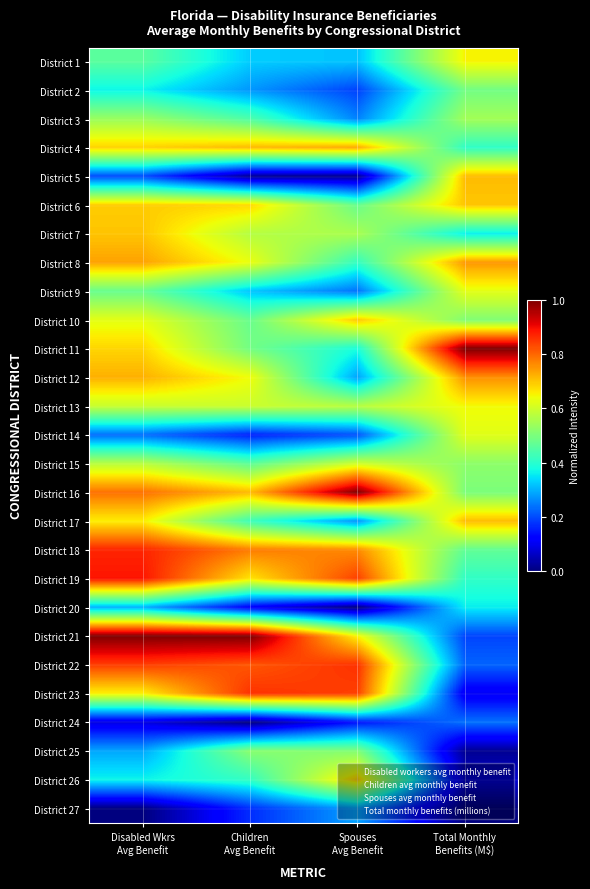

Reading right to left, what are all the values shown in this chart?

District 1: Total Monthly
Benefits (M$)=0.7	Spouses
Avg Benefit=0.3	Children
Avg Benefit=0.3	Disabled Wkrs
Avg Benefit=0.5
District 2: Total Monthly
Benefits (M$)=0.5	Spouses
Avg Benefit=0.2	Children
Avg Benefit=0.3	Disabled Wkrs
Avg Benefit=0.4
District 3: Total Monthly
Benefits (M$)=0.5	Spouses
Avg Benefit=0.3	Children
Avg Benefit=0.4	Disabled Wkrs
Avg Benefit=0.5
District 4: Total Monthly
Benefits (M$)=0.4	Spouses
Avg Benefit=0.7	Children
Avg Benefit=0.7	Disabled Wkrs
Avg Benefit=0.7
District 5: Total Monthly
Benefits (M$)=0.7	Spouses
Avg Benefit=0.0	Children
Avg Benefit=0.0	Disabled Wkrs
Avg Benefit=0.2
District 6: Total Monthly
Benefits (M$)=0.7	Spouses
Avg Benefit=0.5	Children
Avg Benefit=0.7	Disabled Wkrs
Avg Benefit=0.7
District 7: Total Monthly
Benefits (M$)=0.4	Spouses
Avg Benefit=0.6	Children
Avg Benefit=0.6	Disabled Wkrs
Avg Benefit=0.7
District 8: Total Monthly
Benefits (M$)=0.7	Spouses
Avg Benefit=0.4	Children
Avg Benefit=0.6	Disabled Wkrs
Avg Benefit=0.7
District 9: Total Monthly
Benefits (M$)=0.6	Spouses
Avg Benefit=0.2	Children
Avg Benefit=0.3	Disabled Wkrs
Avg Benefit=0.5
District 10: Total Monthly
Benefits (M$)=0.5	Spouses
Avg Benefit=0.7	Children
Avg Benefit=0.5	Disabled Wkrs
Avg Benefit=0.6
District 11: Total Monthly
Benefits (M$)=1.0	Spouses
Avg Benefit=0.4	Children
Avg Benefit=0.5	Disabled Wkrs
Avg Benefit=0.7
District 12: Total Monthly
Benefits (M$)=0.8	Spouses
Avg Benefit=0.3	Children
Avg Benefit=0.6	Disabled Wkrs
Avg Benefit=0.7
District 13: Total Monthly
Benefits (M$)=0.6	Spouses
Avg Benefit=0.6	Children
Avg Benefit=0.6	Disabled Wkrs
Avg Benefit=0.6
District 14: Total Monthly
Benefits (M$)=0.6	Spouses
Avg Benefit=0.2	Children
Avg Benefit=0.2	Disabled Wkrs
Avg Benefit=0.2
District 15: Total Monthly
Benefits (M$)=0.5	Spouses
Avg Benefit=0.6	Children
Avg Benefit=0.5	Disabled Wkrs
Avg Benefit=0.6
District 16: Total Monthly
Benefits (M$)=0.5	Spouses
Avg Benefit=1.0	Children
Avg Benefit=0.7	Disabled Wkrs
Avg Benefit=0.8
District 17: Total Monthly
Benefits (M$)=0.7	Spouses
Avg Benefit=0.3	Children
Avg Benefit=0.4	Disabled Wkrs
Avg Benefit=0.7
District 18: Total Monthly
Benefits (M$)=0.5	Spouses
Avg Benefit=0.8	Children
Avg Benefit=0.8	Disabled Wkrs
Avg Benefit=0.9
District 19: Total Monthly
Benefits (M$)=0.4	Spouses
Avg Benefit=0.8	Children
Avg Benefit=0.7	Disabled Wkrs
Avg Benefit=0.9
District 20: Total Monthly
Benefits (M$)=0.4	Spouses
Avg Benefit=0.0	Children
Avg Benefit=0.1	Disabled Wkrs
Avg Benefit=0.3
District 21: Total Monthly
Benefits (M$)=0.2	Spouses
Avg Benefit=0.7	Children
Avg Benefit=1.0	Disabled Wkrs
Avg Benefit=1.0
District 22: Total Monthly
Benefits (M$)=0.2	Spouses
Avg Benefit=0.9	Children
Avg Benefit=0.8	Disabled Wkrs
Avg Benefit=0.8
District 23: Total Monthly
Benefits (M$)=0.1	Spouses
Avg Benefit=0.8	Children
Avg Benefit=0.9	Disabled Wkrs
Avg Benefit=0.7
District 24: Total Monthly
Benefits (M$)=0.2	Spouses
Avg Benefit=0.1	Children
Avg Benefit=0.0	Disabled Wkrs
Avg Benefit=0.1
District 25: Total Monthly
Benefits (M$)=0.0	Spouses
Avg Benefit=0.5	Children
Avg Benefit=0.5	Disabled Wkrs
Avg Benefit=0.3
District 26: Total Monthly
Benefits (M$)=0.1	Spouses
Avg Benefit=0.7	Children
Avg Benefit=0.4	Disabled Wkrs
Avg Benefit=0.4
District 27: Total Monthly
Benefits (M$)=0.0	Spouses
Avg Benefit=0.3	Children
Avg Benefit=0.2	Disabled Wkrs
Avg Benefit=0.0